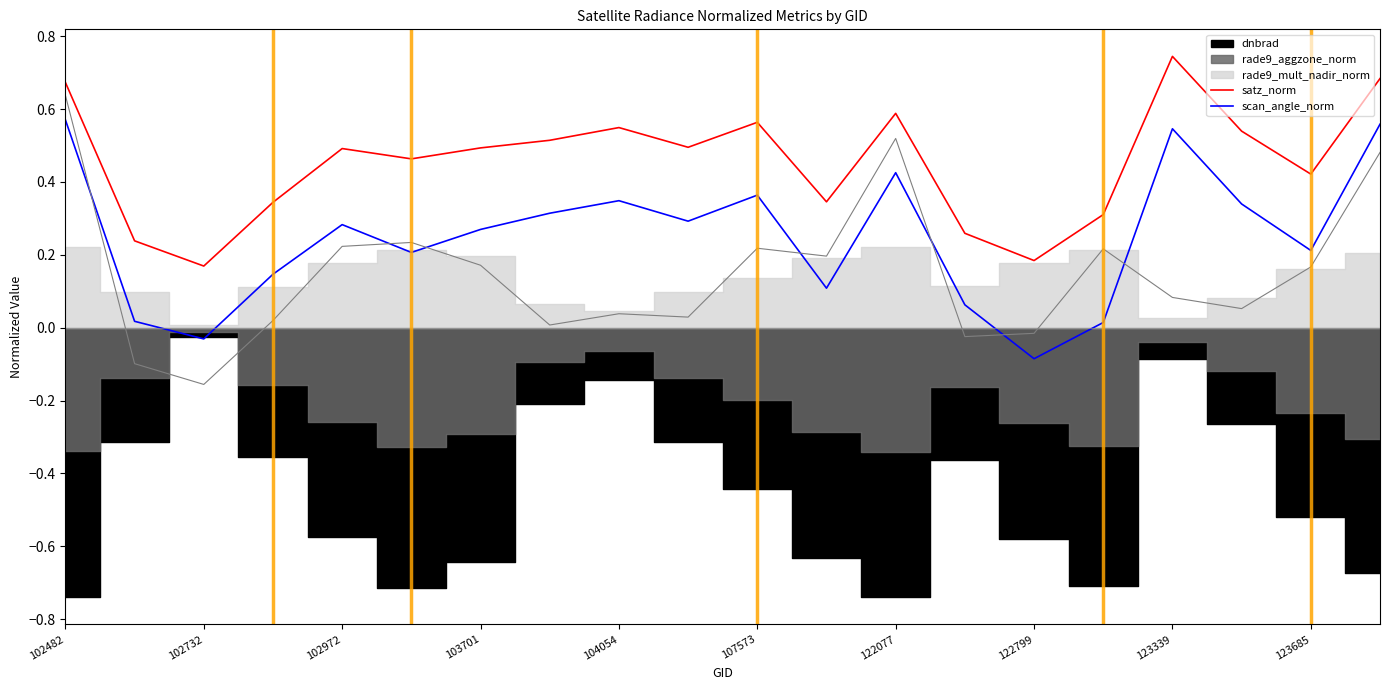

What is the value of the satz_norm point at the 3rd from the left?

0.2